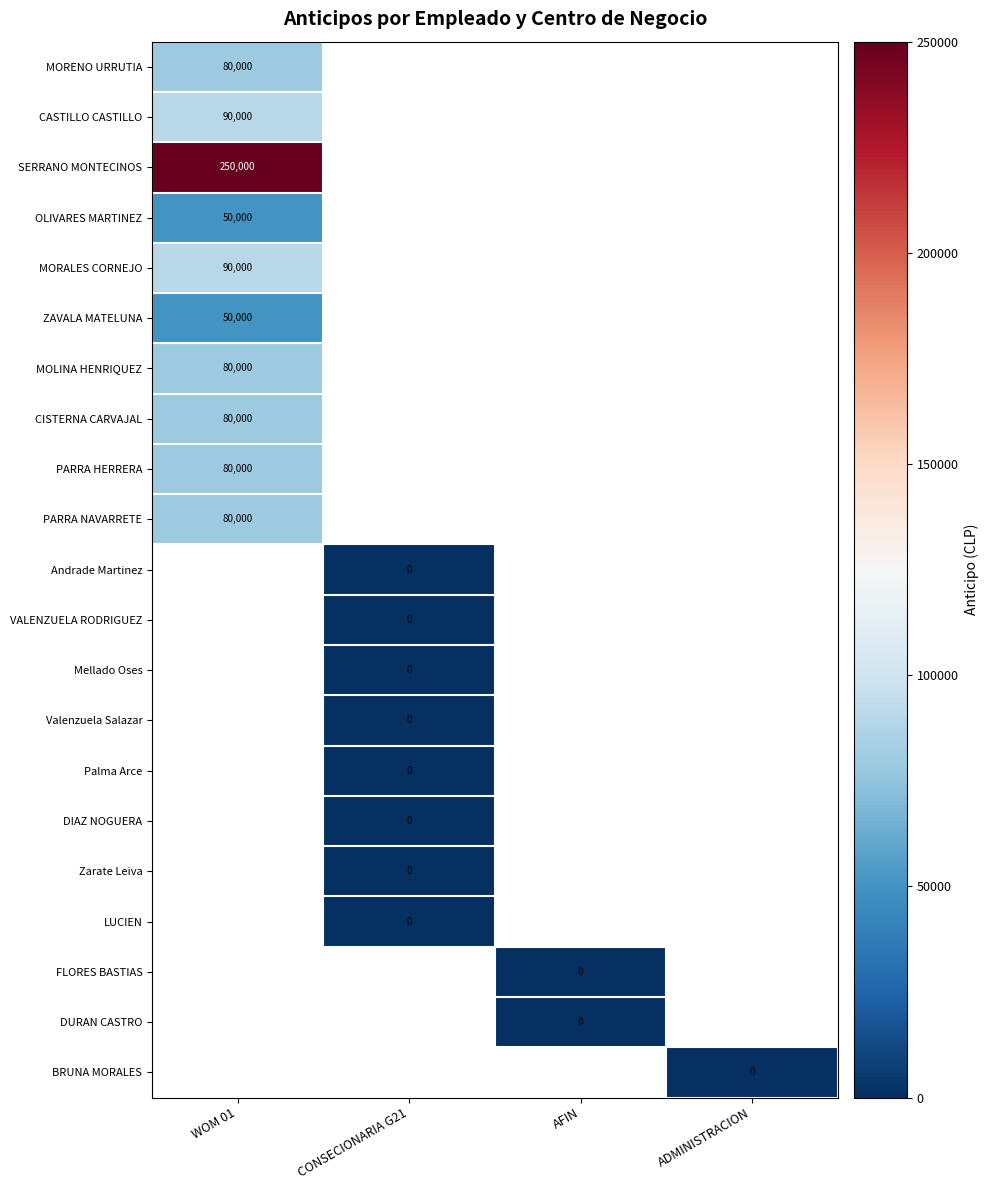

Which category has the highest value across all series?

WOM 01